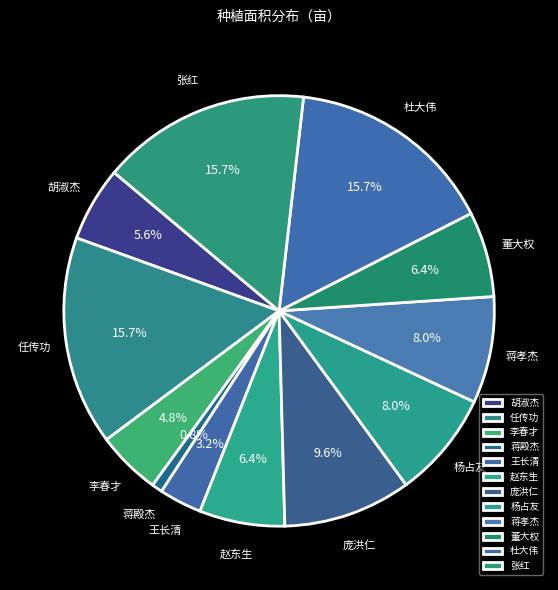

Count the number of slices in the pie.

12